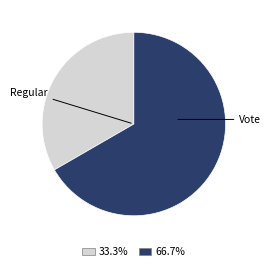

Does any single category account for the majority?

Yes